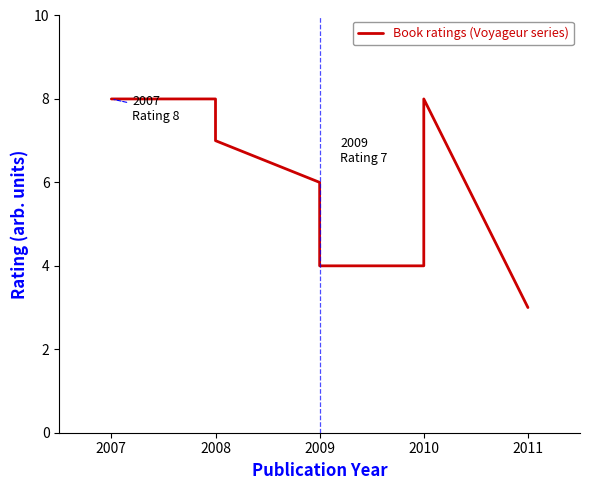

True or false: the data has more than 2 interior local peaks.

False